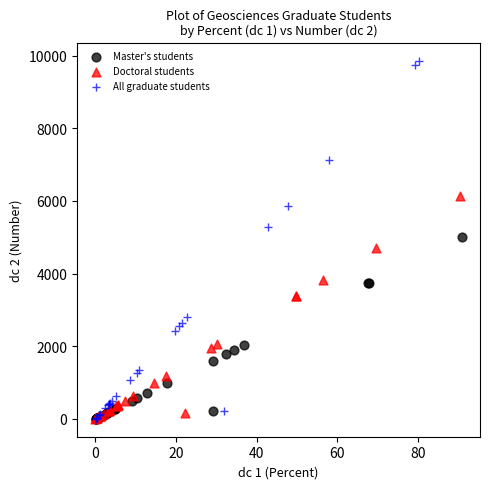

Which series contains the highest Y value?

All graduate students